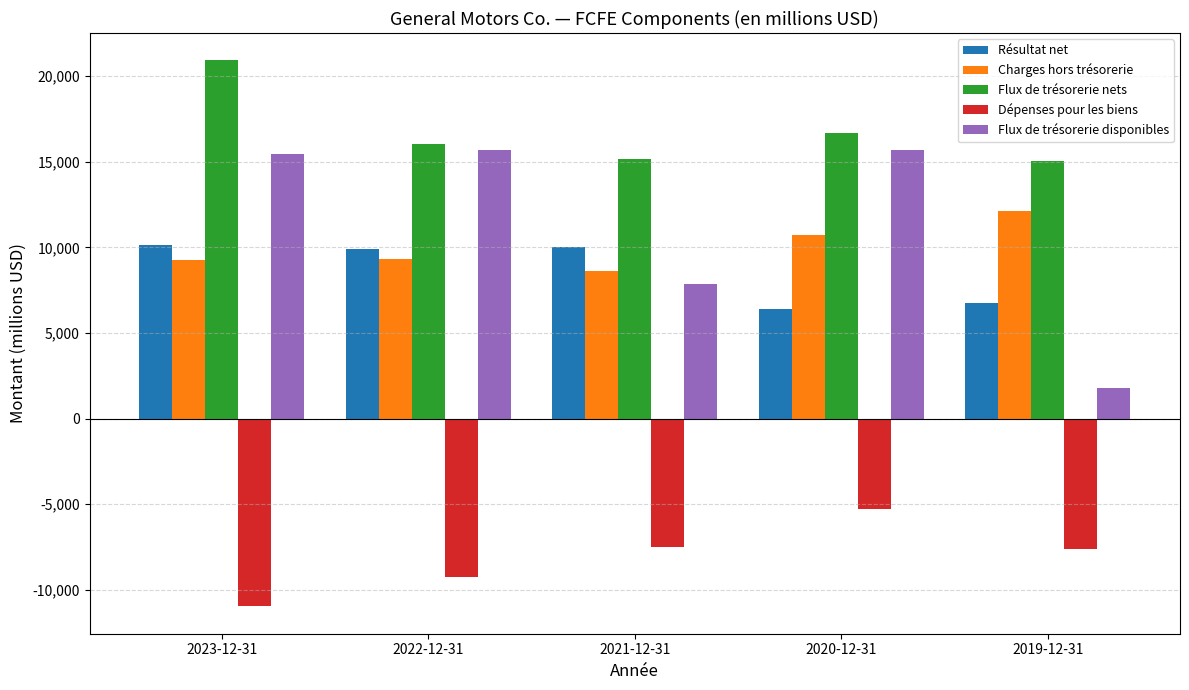

How many categories are shown in the chart?

5